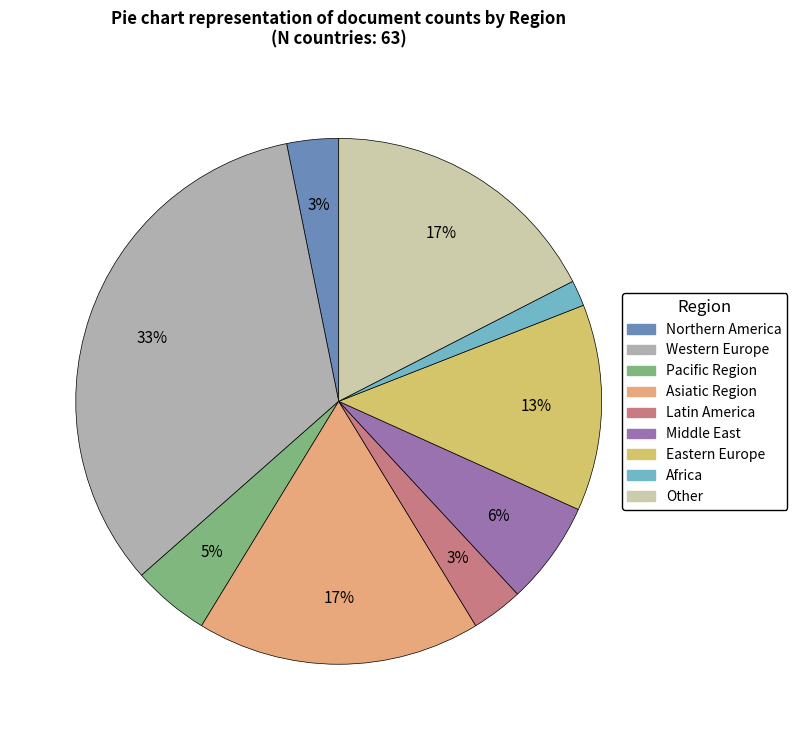

What is the smallest slice in the pie chart?

Africa